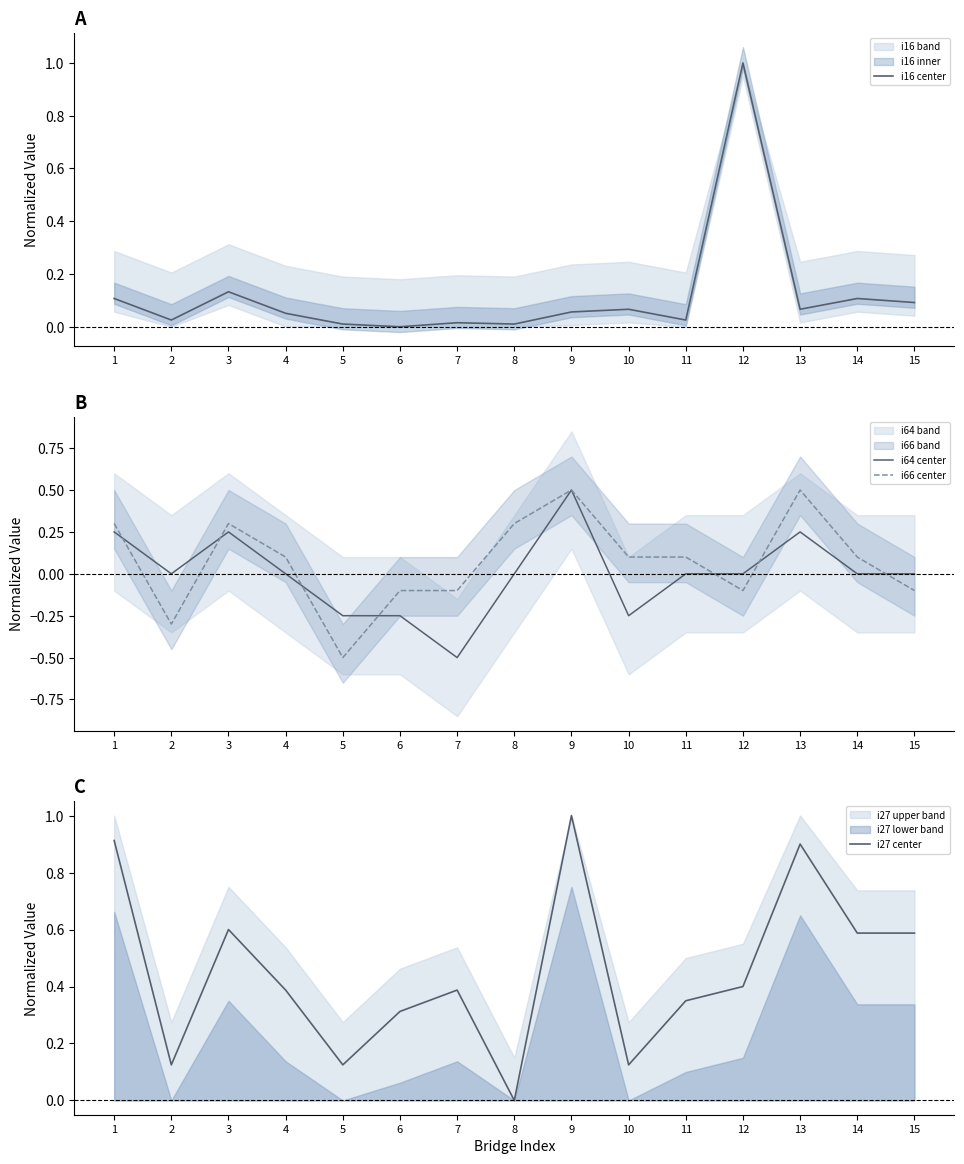

Which series has the widest spread of values?

i16 center